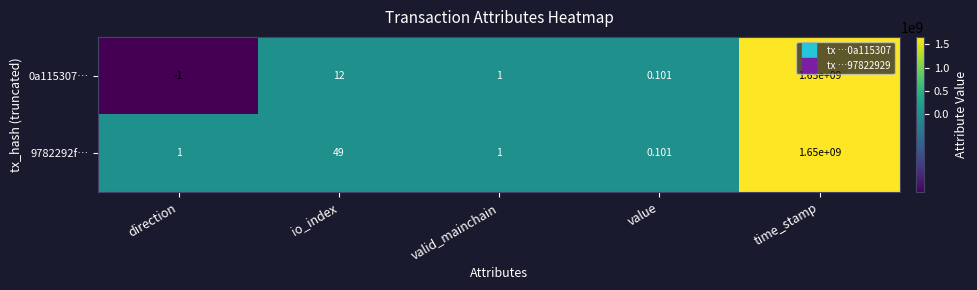

Where is 9782292f… nearest to the value 825000000?

io_index